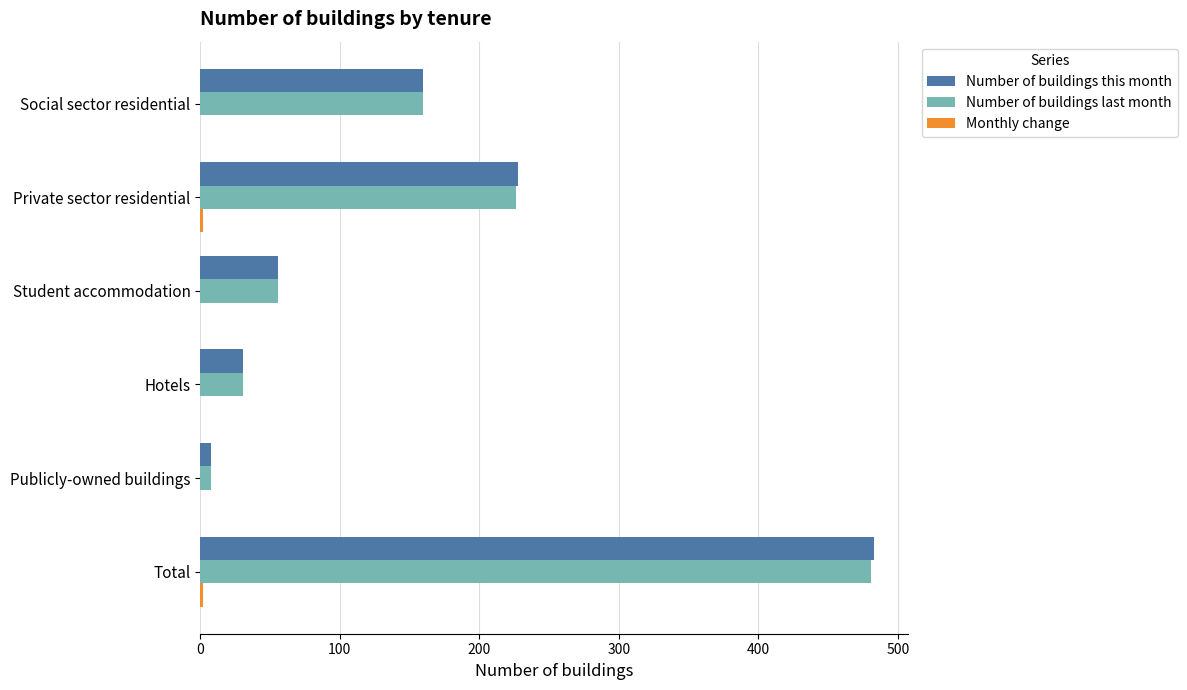

At which category is the sum across all series the highest?

Total